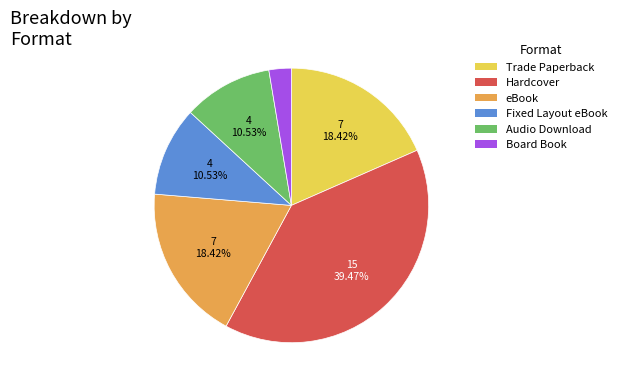

To the nearest percent, what is the difference between the largest and smallest slice percentages?

37%